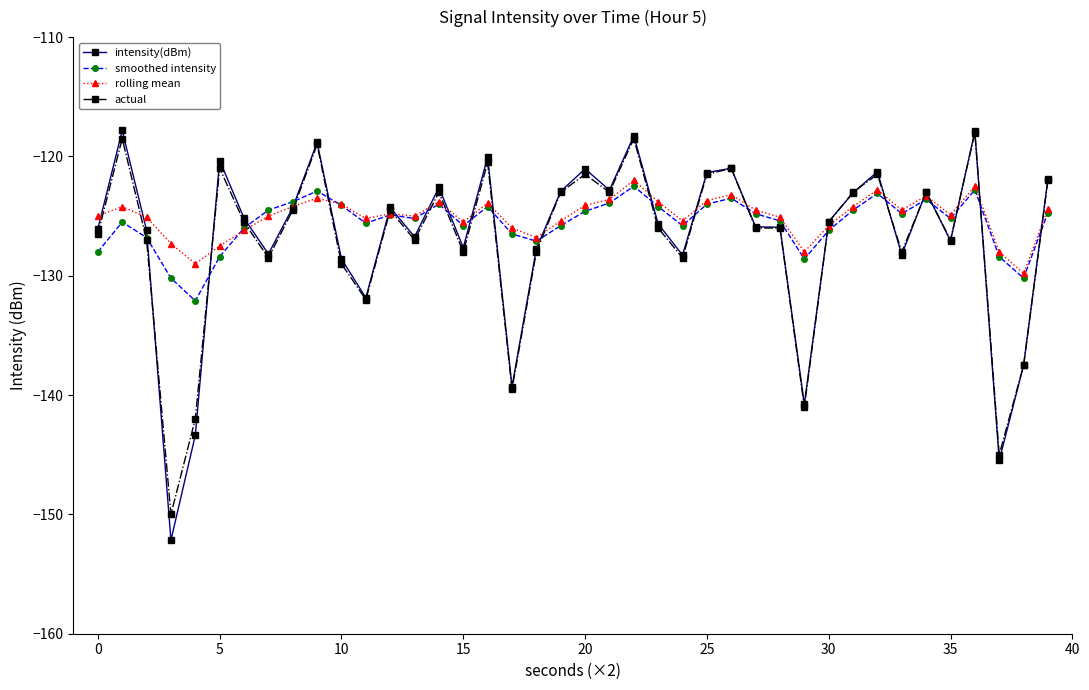

Is this an area chart (filled region under the line)?

No